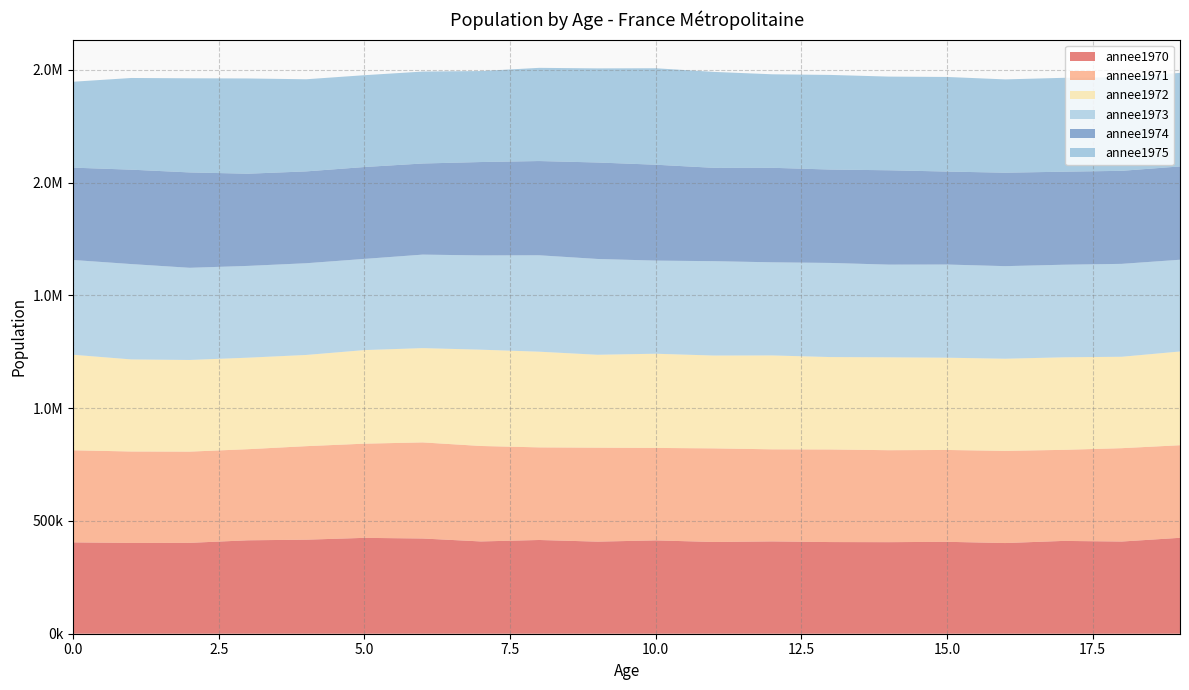

Reading left to right, what are all the values shown in this chart?

annee1970: 0=405018	1=402556	2=402924	3=414206	4=416904	5=425035	6=422177	7=409124	8=415589	9=408287	10=413803	11=406753	12=409310	13=406390	14=405950	15=407506	16=402025	17=411493	18=408721	19=425270
annee1971: 0=408282	1=405337	2=404408	3=403889	4=414654	5=417587	6=426032	7=423213	8=410582	9=416612	10=409919	11=415019	12=408215	13=410525	14=407707	15=407190	16=408667	17=403691	18=413898	19=410444
annee1972: 0=423558	1=408201	2=406407	3=405784	4=404378	5=414915	6=418068	7=426975	8=424244	9=411919	10=417656	11=411566	12=416312	13=409666	14=411861	15=409105	16=408543	17=410341	18=405322	19=415601
annee1973: 0=420088	1=422753	2=408603	3=406863	4=406617	5=404262	6=414513	7=417953	8=427439	9=424706	10=412851	11=418384	12=412847	13=417285	14=410918	15=413041	16=410429	17=410415	18=411853	19=406759
annee1974: 0=409446	1=418536	2=422858	3=408771	4=407201	5=407367	6=403998	7=414024	8=417831	9=427720	10=425164	11=413786	12=419065	13=414074	14=418344	15=412243	16=414367	17=412453	18=412507	19=413718
annee1975: 0=380893	1=406549	2=417350	3=422282	4=408459	5=407099	6=407552	7=403327	8=413188	9=417243	10=427683	11=425370	12=414505	13=419515	14=415243	15=419370	16=413637	17=416235	18=414548	19=414782